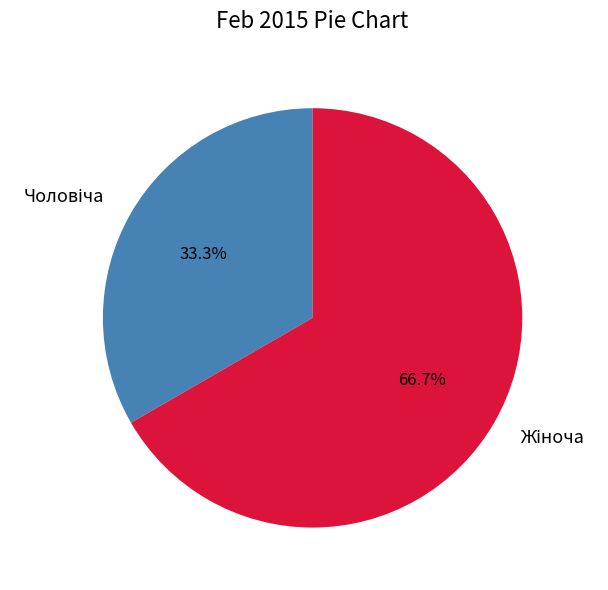

Does any single category account for the majority?

Yes